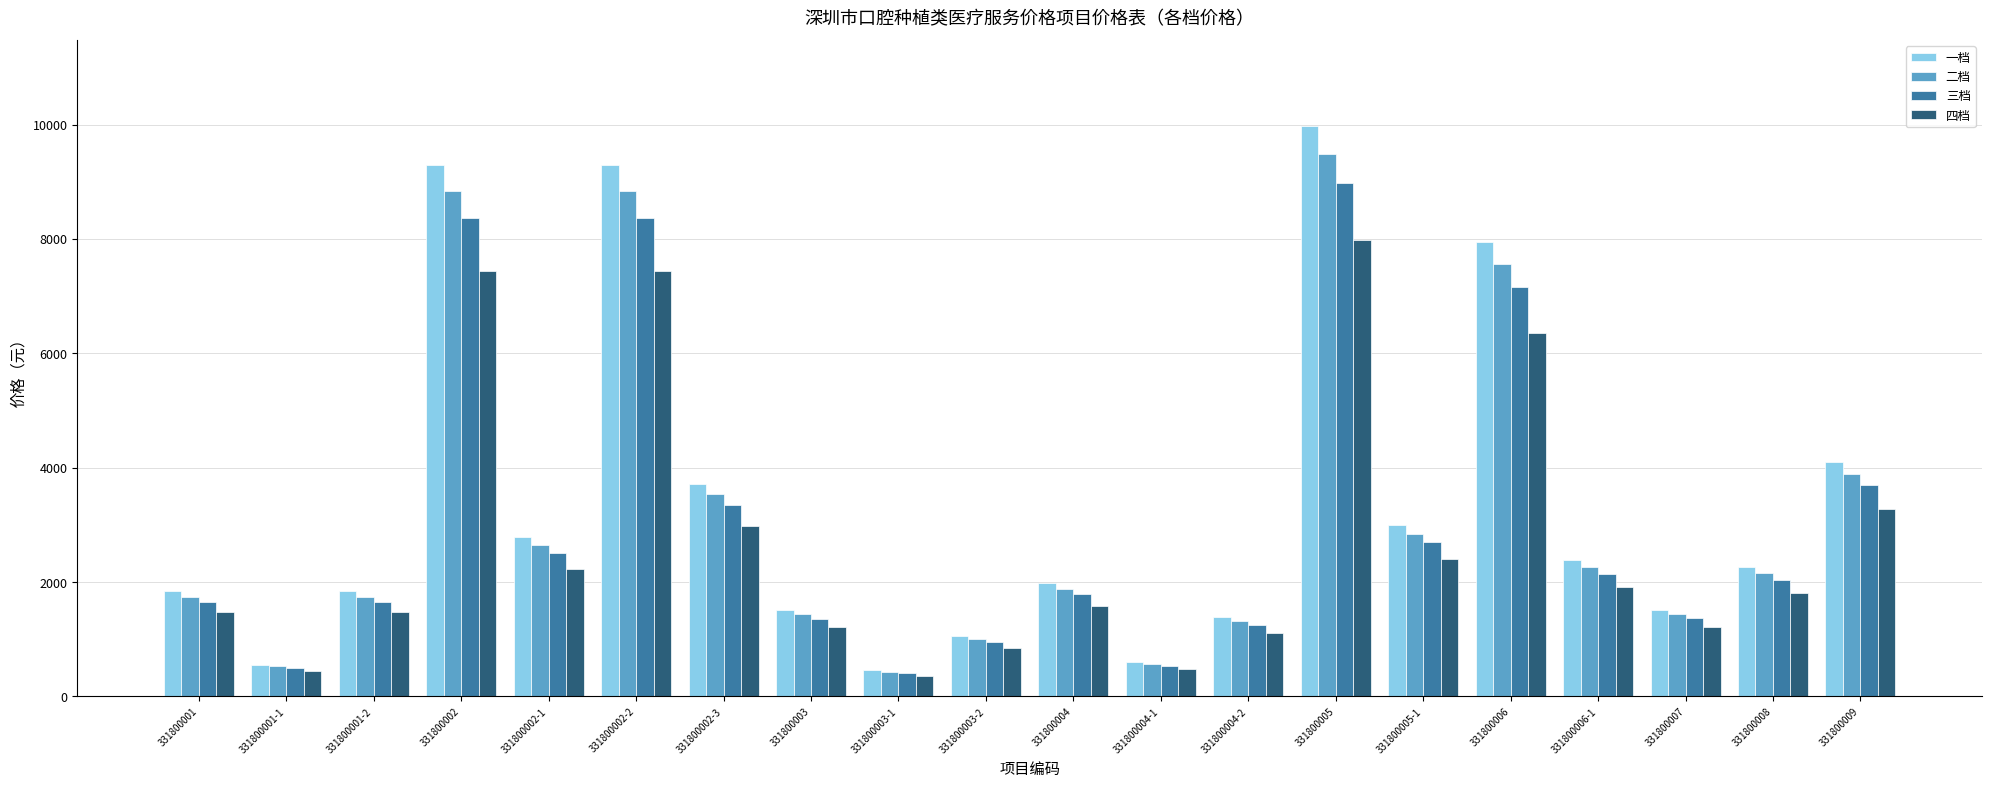

At 331800002-3, list the series in order from largest to smallest.

一档, 二档, 三档, 四档